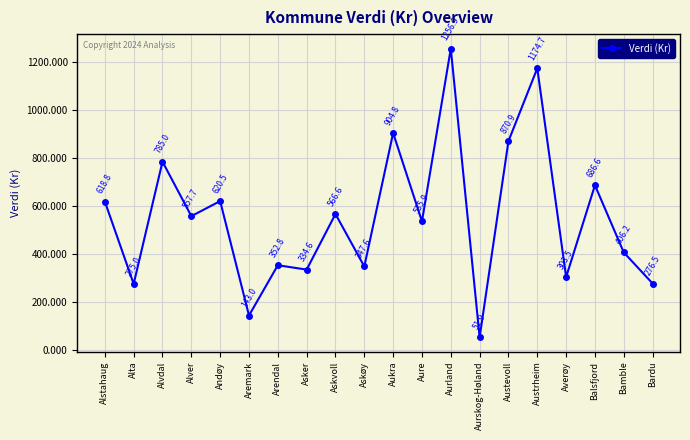

Is this an area chart (filled region under the line)?

No